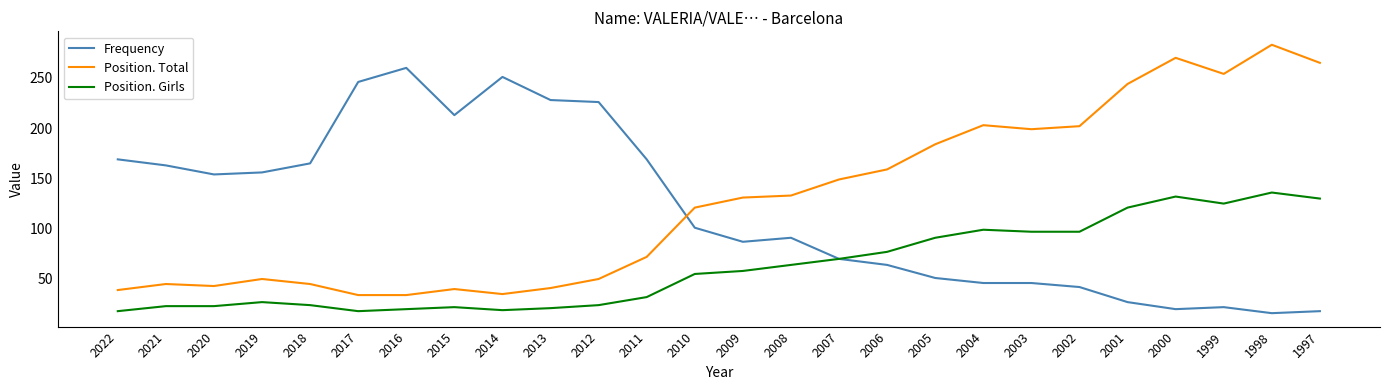

Rank the series by their maximum value, from highest to lowest.

Position. Total, Frequency, Position. Girls